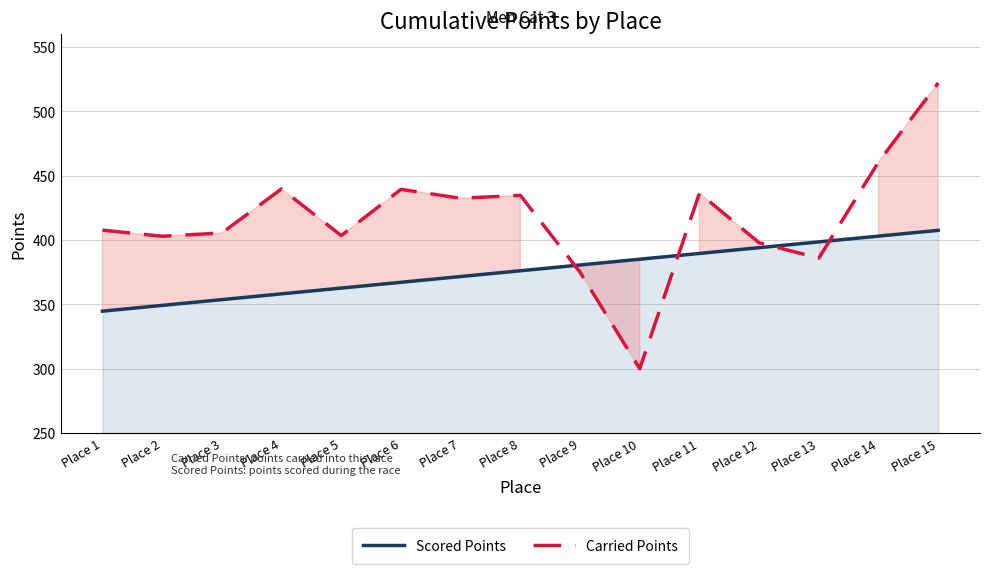

At which label does Carried Points reach its minimum?

Place 10